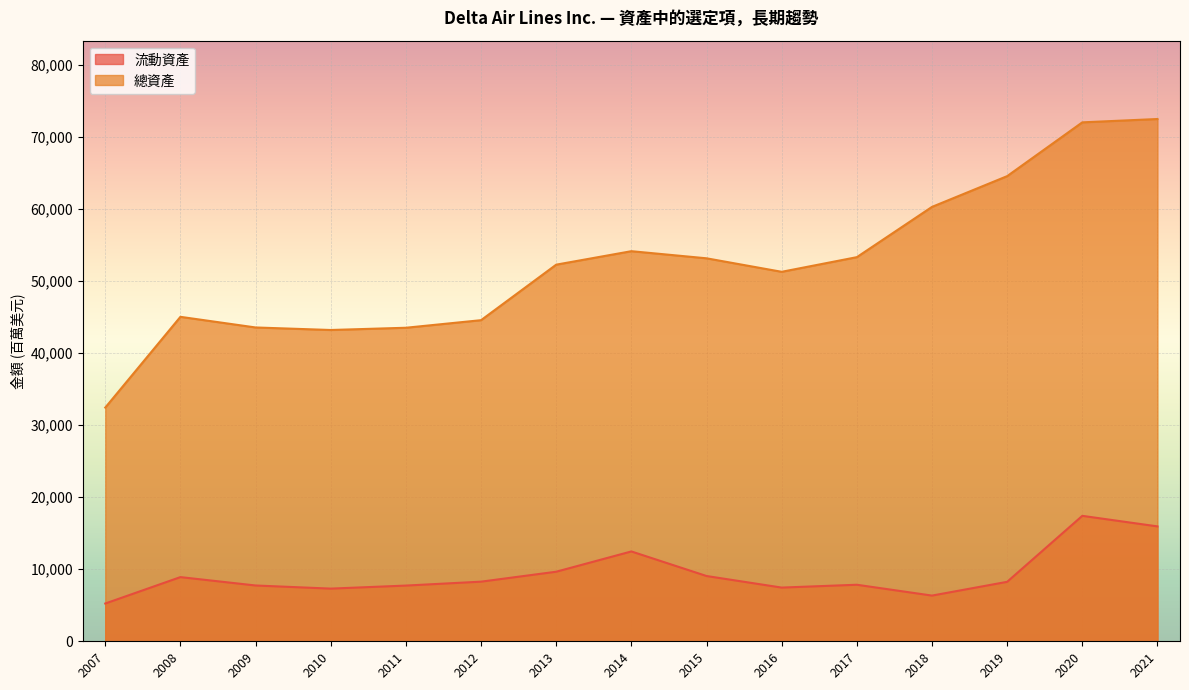

How many series are shown in this chart?

2